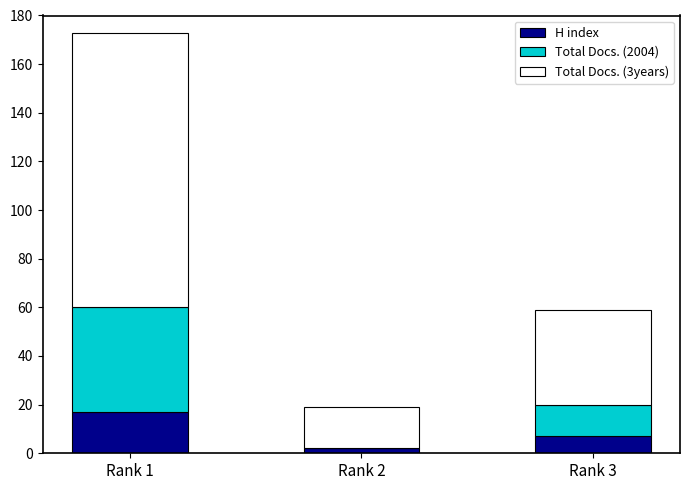

What is the sum of all H index values?

26